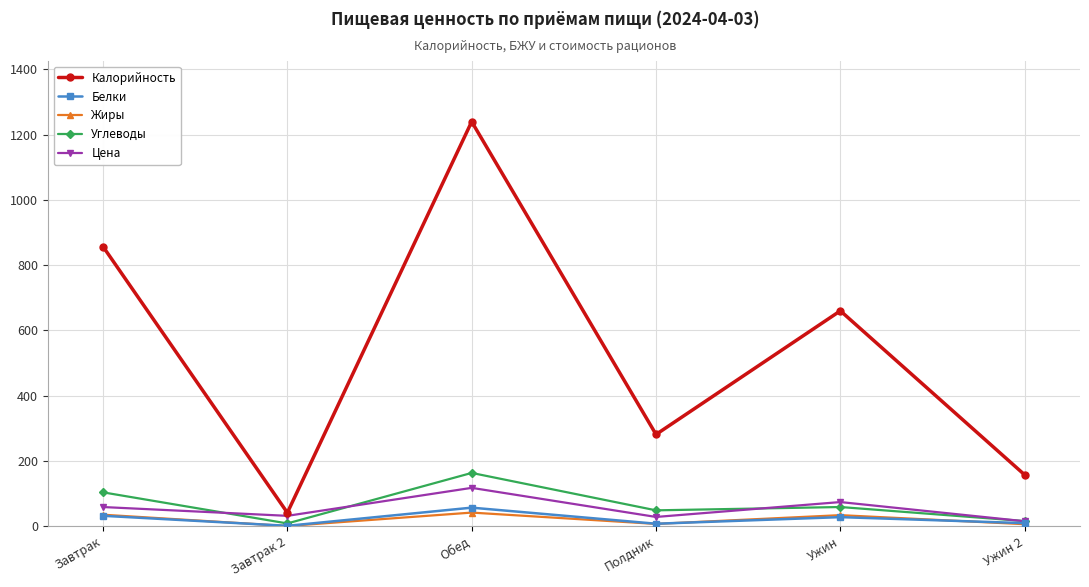

What is the average value of the Жиры series?

20.4